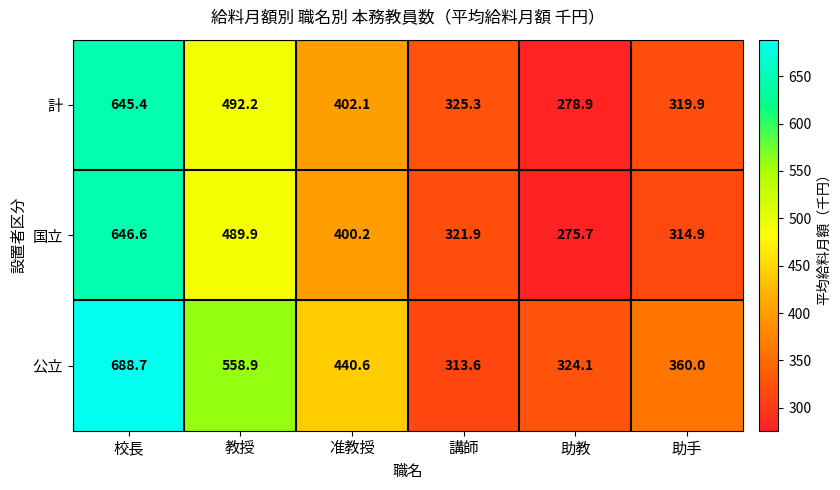

What is the average value of the 計 series?

410.6